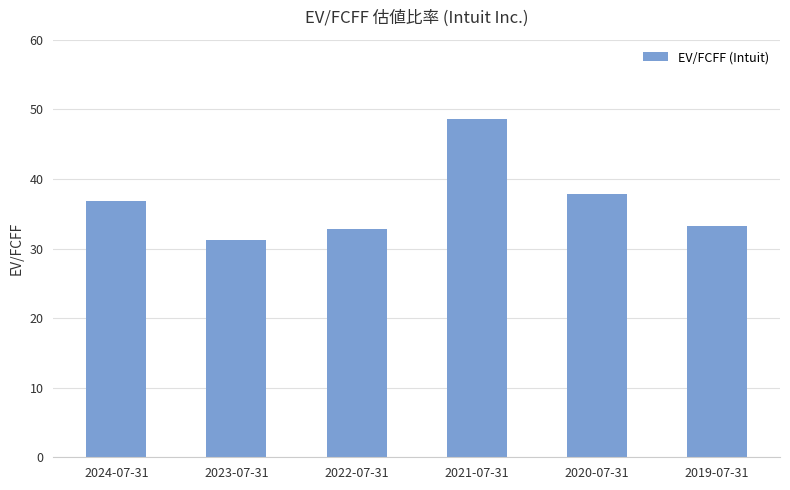

What is the label of the 4th bar from the right?

2022-07-31